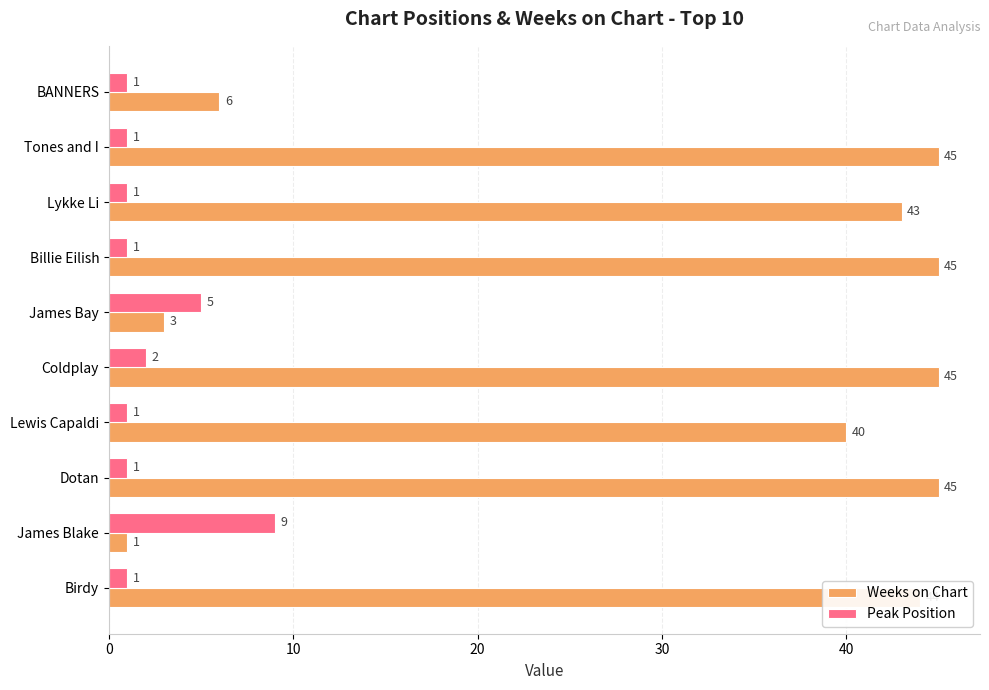

What is the average value of the Weeks on Chart series?

32